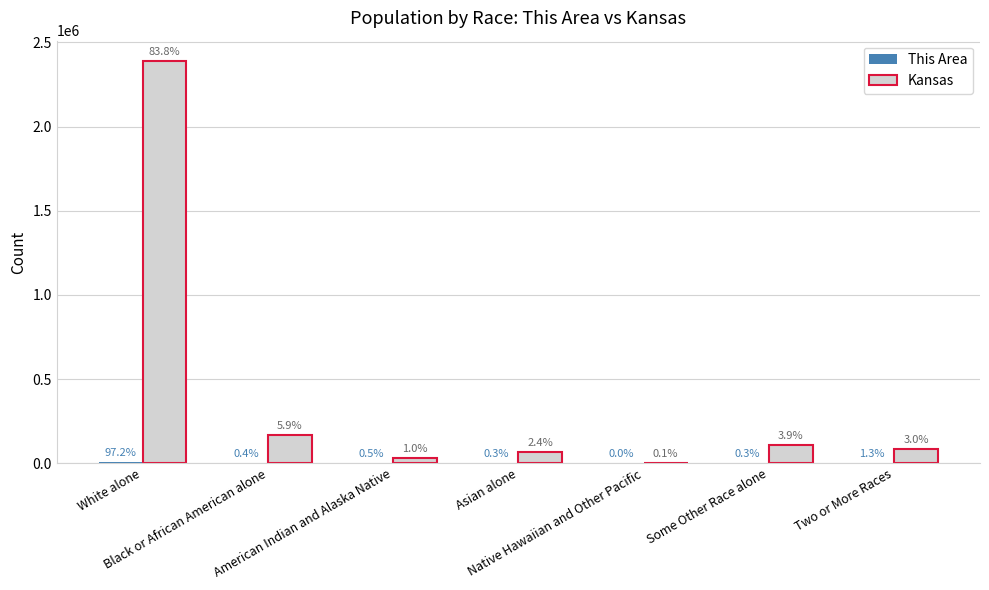

What is the spread (max minus min) of values at Some Other Race alone?

110100